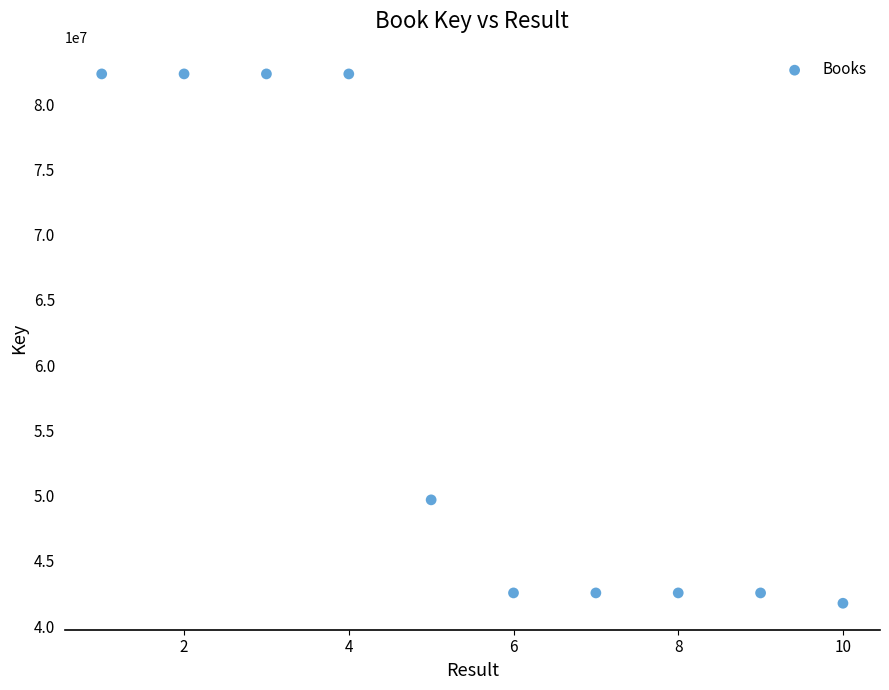

What Y value in the scatter plot is closest to 62030521?

49669055